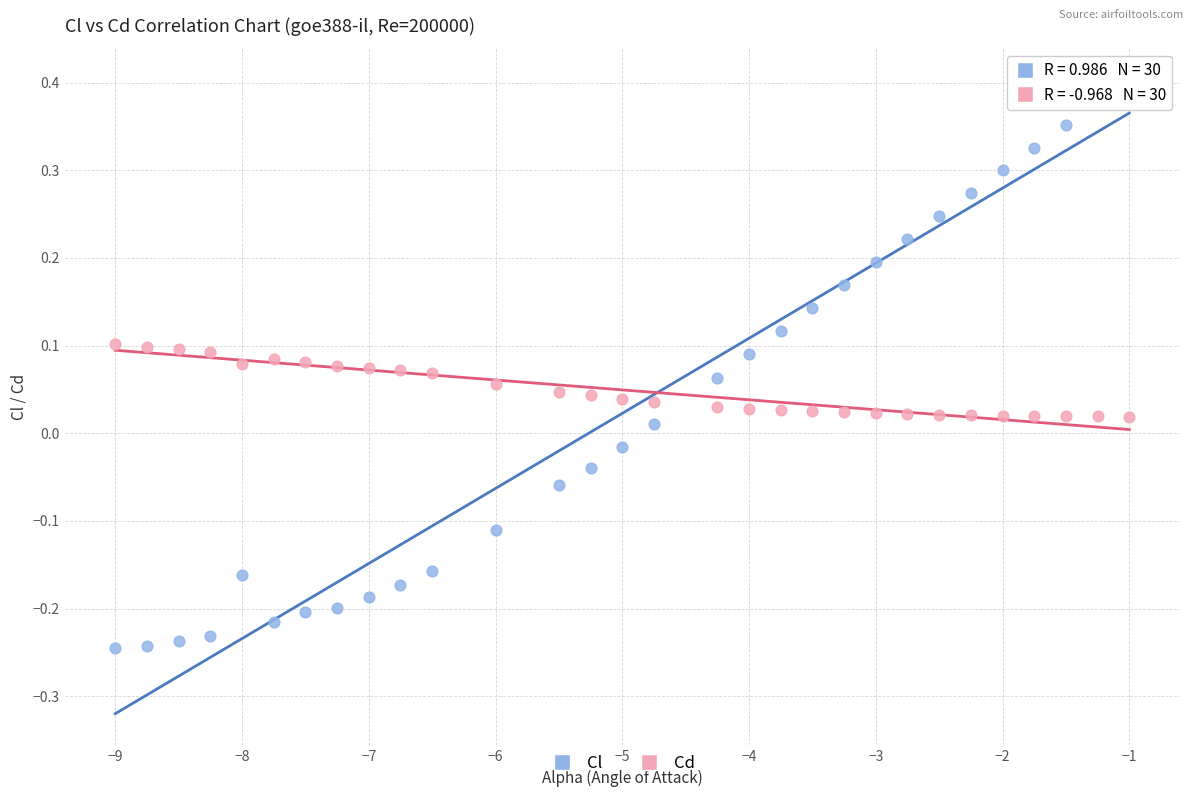

Across all data points, what is the range of Y values (max minus min)?

0.6